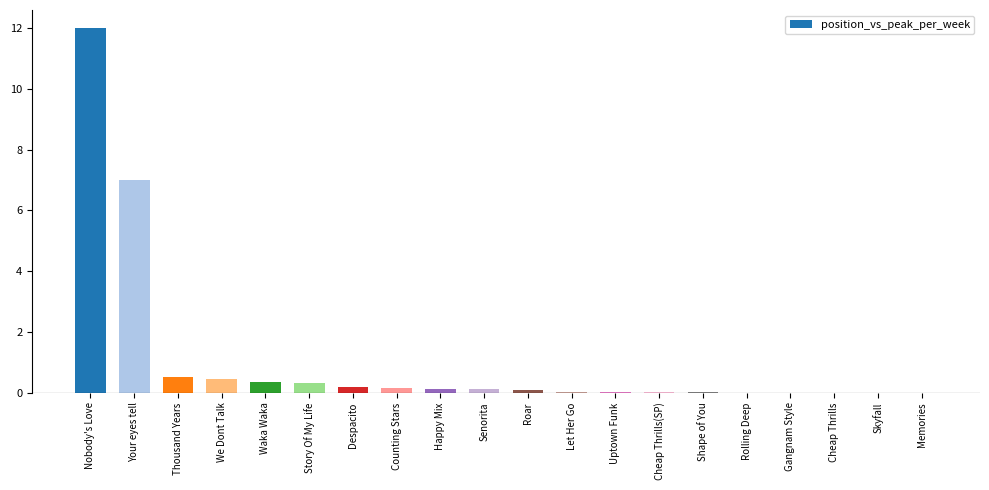

What is the sum of the values at Rolling Deep and Waka Waka?

0.4